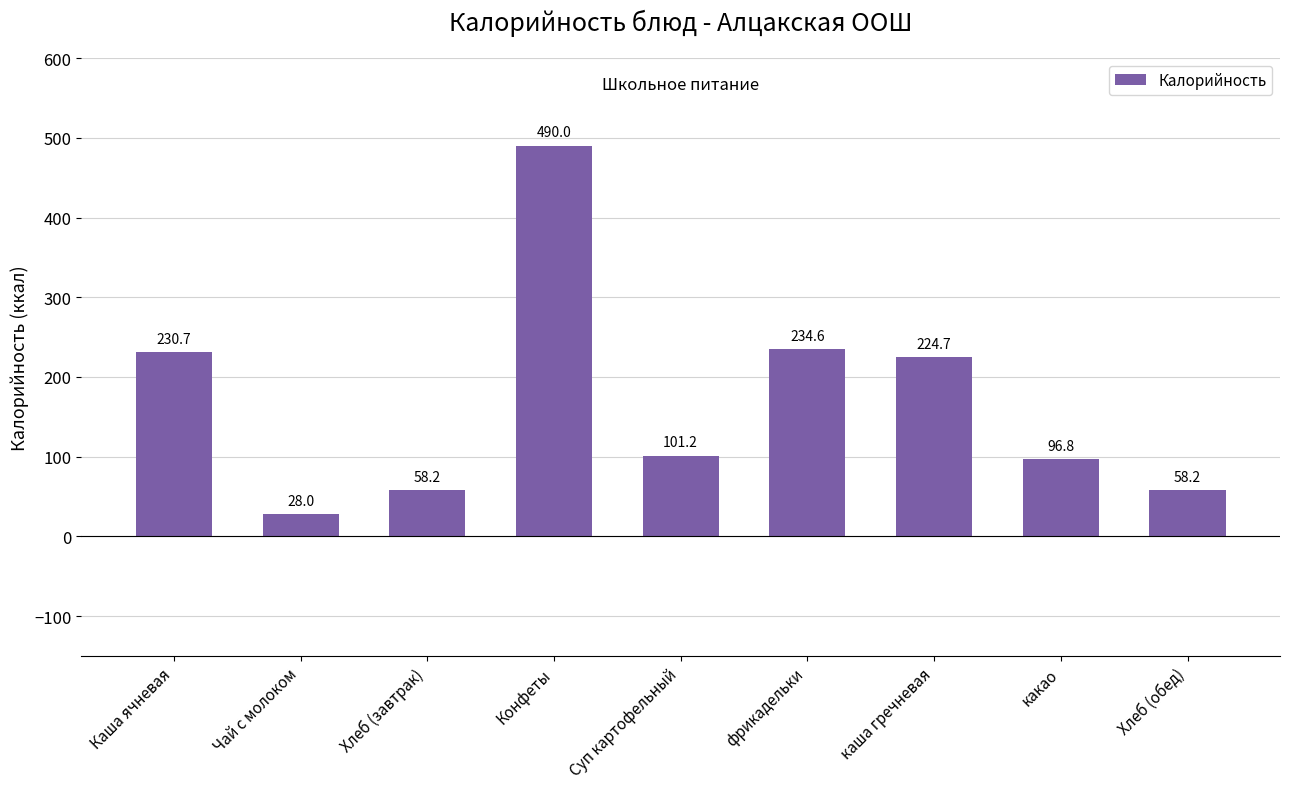

Count the number of data series in this chart.

1